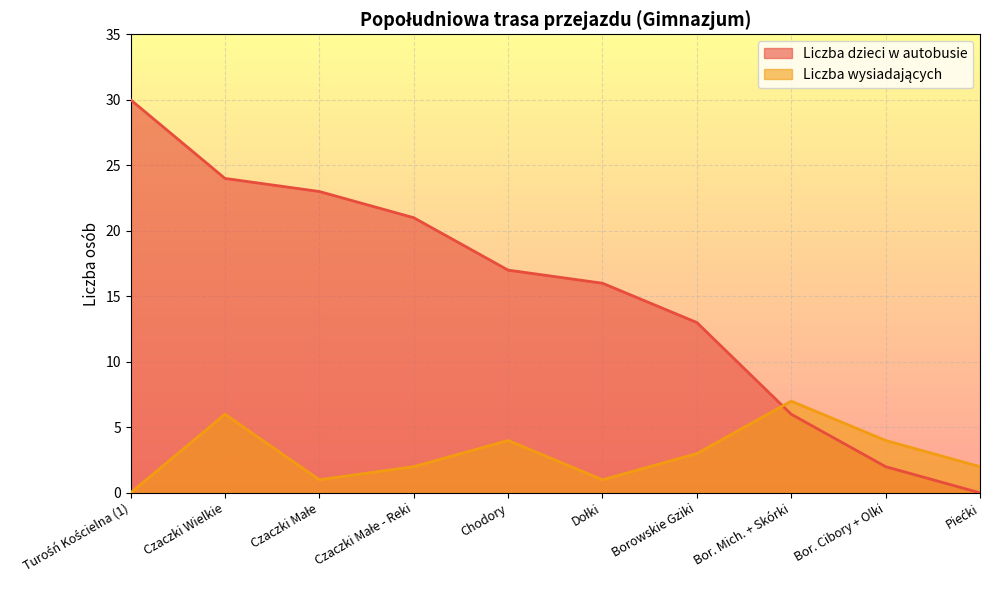

Is the value of Liczba dzieci w autobusie at Bor. Mich. + Skórki greater than the value of Liczba wysiadających at Czaczki Małe - Reki?

Yes